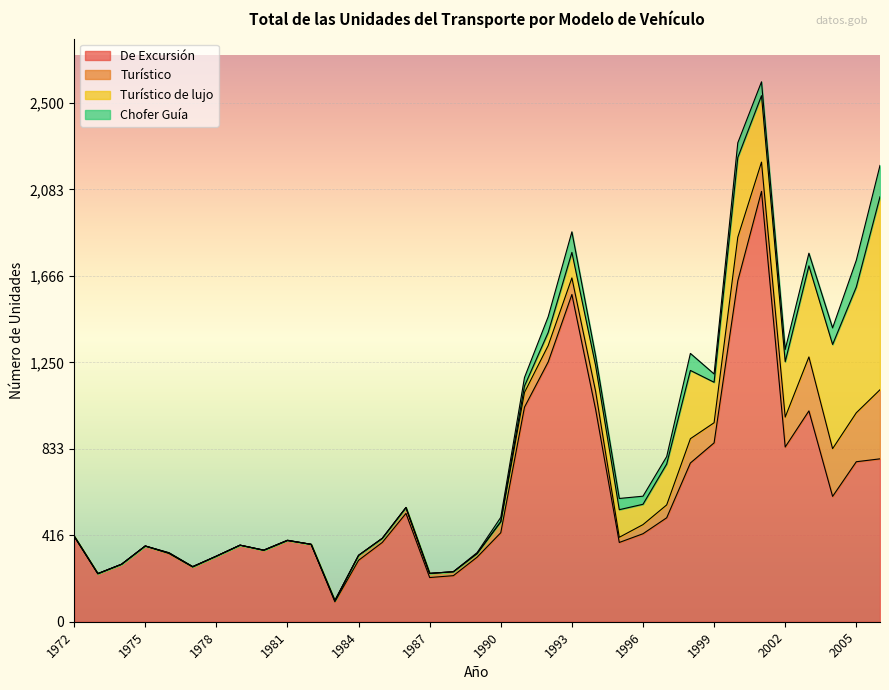

What is the difference between the maximum and minimum values in the Turístico series?

333